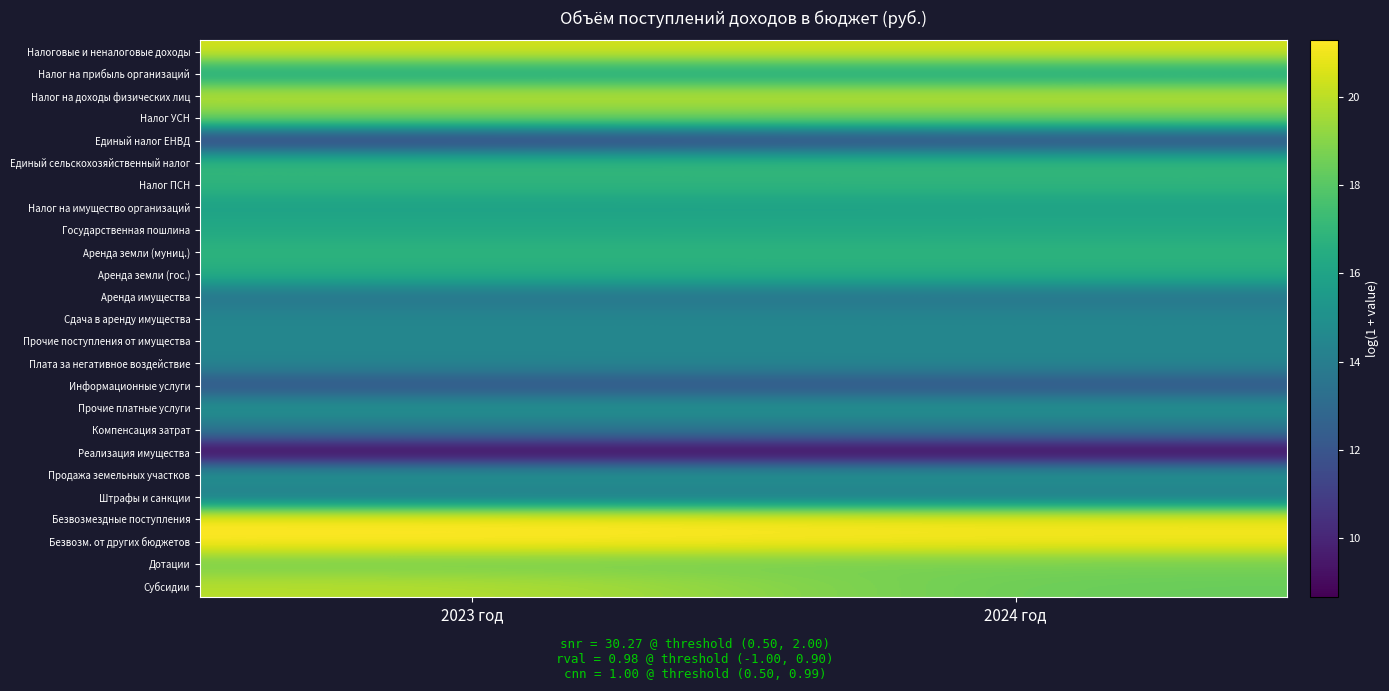

What is the greatest value displayed?

21.3